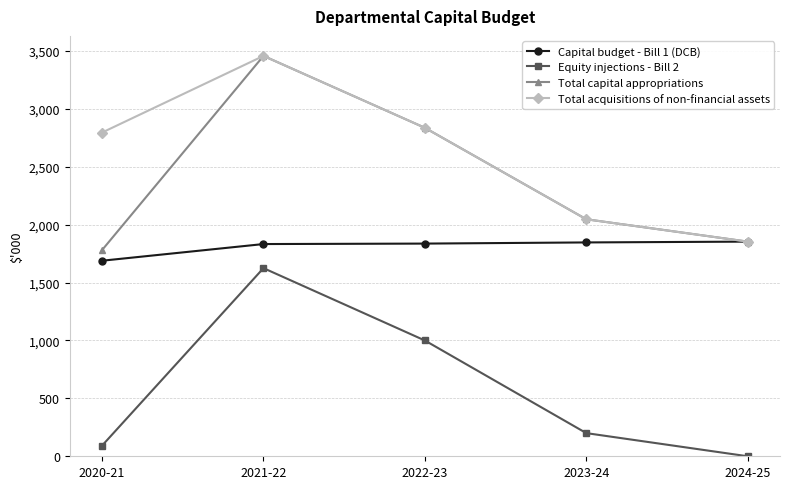

At which category is the sum across all series the highest?

2021-22